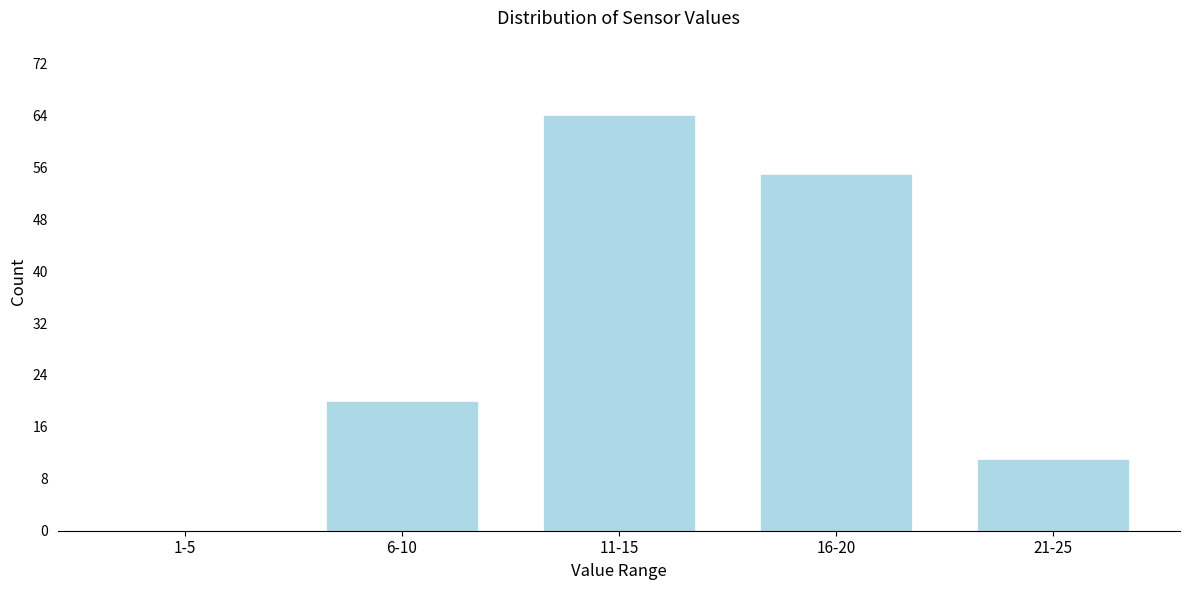

Reading left to right, extract all data points from this chart.

1-5=0	6-10=20	11-15=64	16-20=55	21-25=11